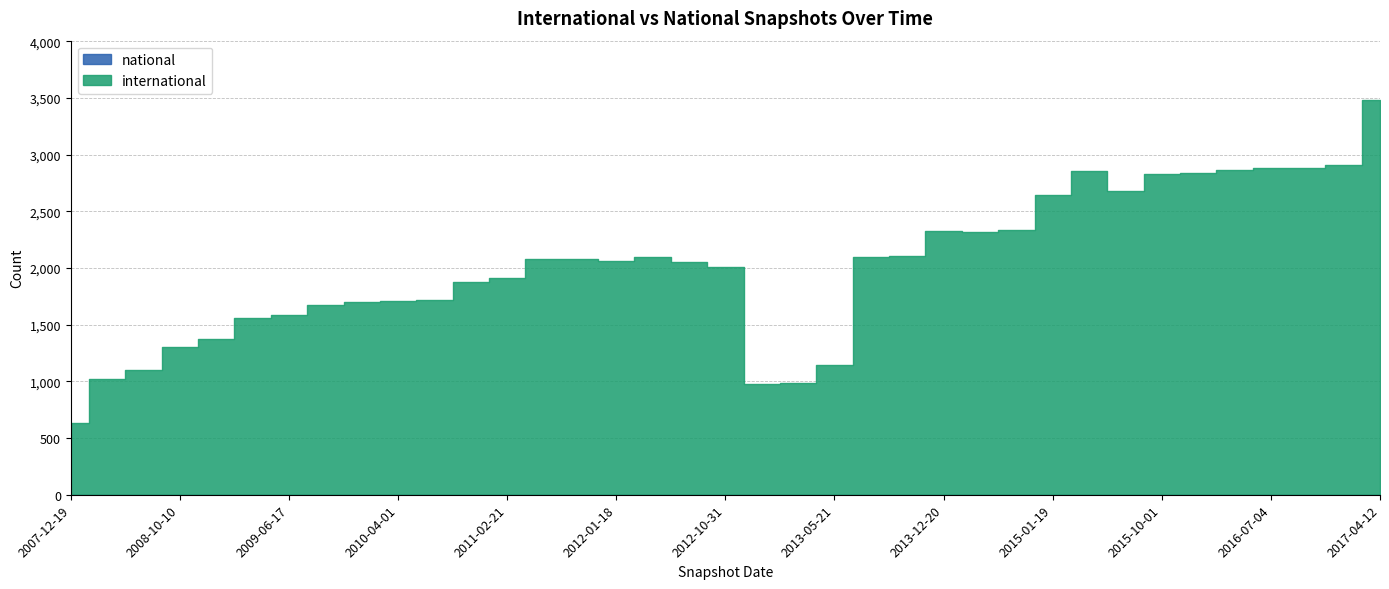

How many lines are shown in the chart?

2